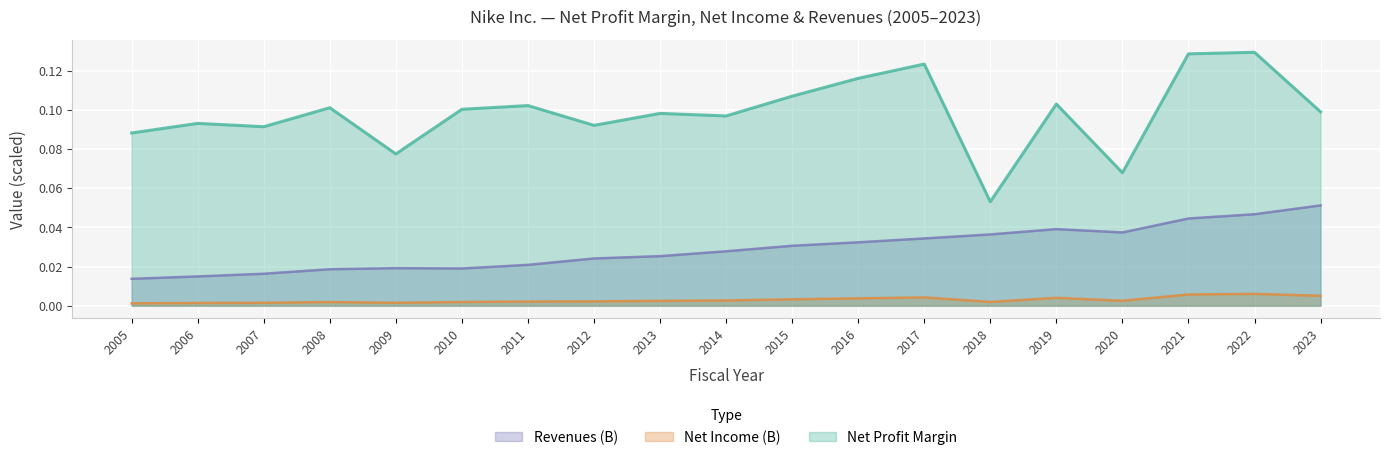

At which label is Revenues (B) closest to 0?

2005